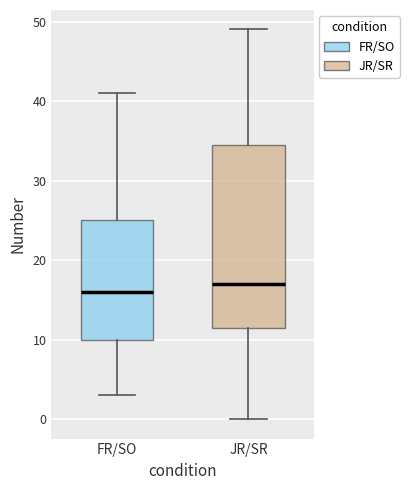

Reading left to right, transcribe this box plot: for each box, give where its median line is, the range the box spans, and where its two whiskers end, as read against the y-axis. The values are not printed on the chart, so give them approximately, as read against the axis.

FR/SO: median 16, box 10 to 25, whiskers 3 to 41
JR/SR: median 17, box 12 to 35, whiskers 0 to 49